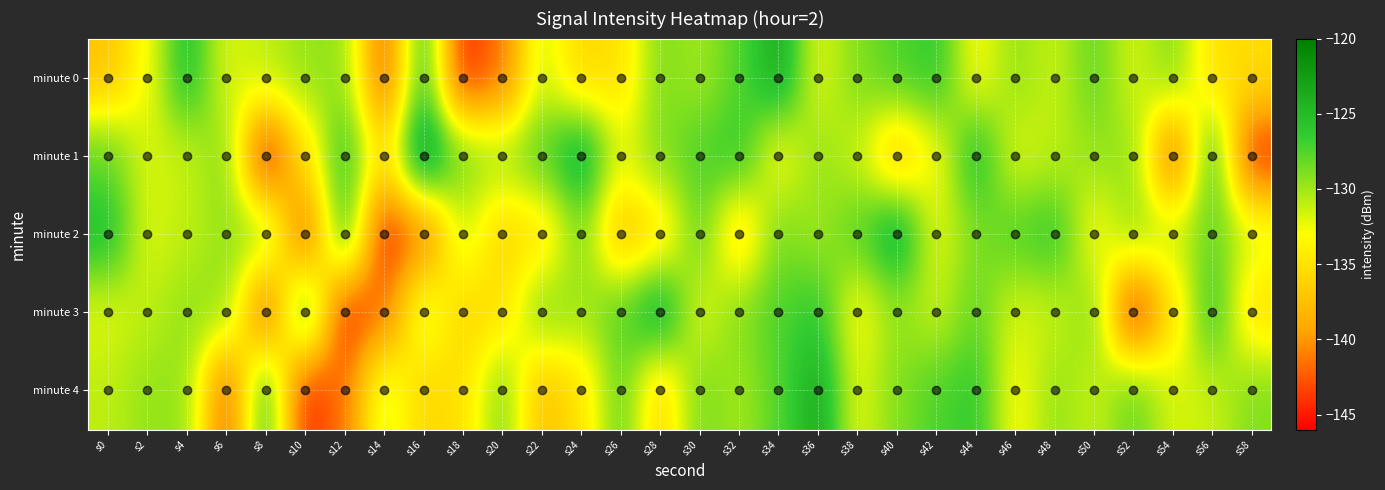

Reading left to right, what are all the values shown in this chart?

minute 0: s0=-137.2	s2=-132.9	s4=-125.2	s6=-132.0	s8=-130.9	s10=-129.6	s12=-129.6	s14=-142.7	s16=-126.4	s18=-144.4	s20=-141.5	s22=-131.3	s24=-135.9	s26=-135.1	s28=-128.9	s30=-130.1	s32=-127.7	s34=-123.5	s36=-132.1	s38=-129.0	s40=-127.4	s42=-126.3	s44=-133.2	s46=-129.6	s48=-131.2	s50=-128.1	s52=-131.7	s54=-129.0	s56=-135.2	s58=-135.4
minute 1: s0=-128.1	s2=-131.7	s4=-131.3	s6=-129.0	s8=-145.4	s10=-135.2	s12=-126.2	s14=-135.4	s16=-121.6	s18=-128.9	s20=-130.1	s22=-127.7	s24=-123.5	s26=-132.1	s28=-129.0	s30=-127.4	s32=-126.3	s34=-133.2	s36=-129.6	s38=-131.2	s40=-137.2	s42=-132.9	s44=-125.2	s46=-132.0	s48=-130.9	s50=-129.6	s52=-129.6	s54=-142.7	s56=-126.4	s58=-144.4
minute 2: s0=-125.2	s2=-132.0	s4=-130.9	s6=-129.6	s8=-129.6	s10=-142.7	s12=-126.4	s14=-144.4	s16=-141.5	s18=-131.3	s20=-135.9	s22=-135.1	s24=-128.9	s26=-137.6	s28=-135.1	s30=-128.0	s32=-136.1	s34=-128.7	s36=-130.1	s38=-127.7	s40=-123.5	s42=-132.1	s44=-129.0	s46=-127.4	s48=-126.3	s50=-133.2	s52=-129.6	s54=-131.2	s56=-128.1	s58=-131.7
minute 3: s0=-132.0	s2=-130.9	s4=-129.6	s6=-129.6	s8=-142.7	s10=-126.4	s12=-144.4	s14=-141.5	s16=-131.3	s18=-135.9	s20=-135.1	s22=-128.9	s24=-130.1	s26=-127.7	s28=-123.5	s30=-132.1	s32=-129.0	s34=-127.4	s36=-126.3	s38=-133.2	s40=-129.6	s42=-131.2	s44=-128.1	s46=-131.7	s48=-131.3	s50=-129.0	s52=-145.4	s54=-135.2	s56=-126.2	s58=-135.4
minute 4: s0=-130.9	s2=-129.6	s4=-129.6	s6=-142.7	s8=-126.4	s10=-144.4	s12=-141.5	s14=-131.3	s16=-135.9	s18=-135.1	s20=-128.9	s22=-137.6	s24=-135.1	s26=-128.0	s28=-136.1	s30=-128.7	s32=-130.1	s34=-127.7	s36=-123.5	s38=-132.1	s40=-129.0	s42=-127.4	s44=-126.3	s46=-133.2	s48=-129.6	s50=-131.2	s52=-128.1	s54=-131.7	s56=-131.3	s58=-129.0